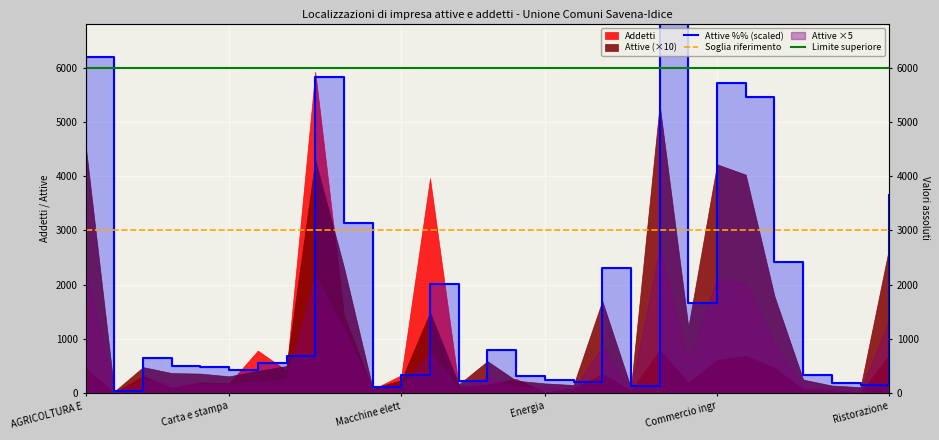

Which series has the widest spread of values?

Attive %% (scaled)